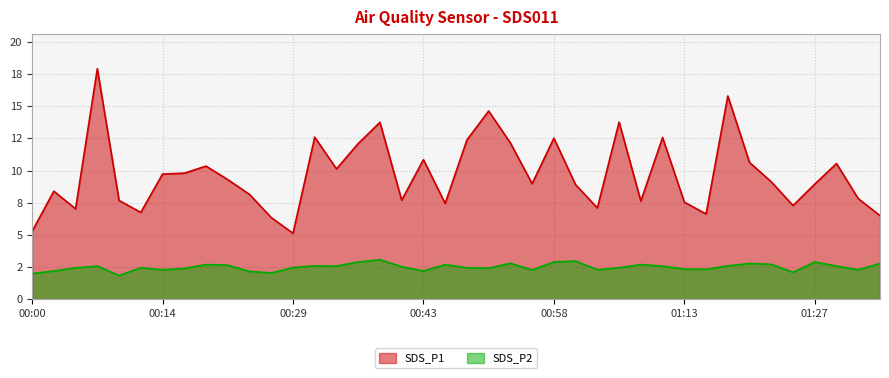

True or false: SDS_P2 and SDS_P1 cross at least once.

False